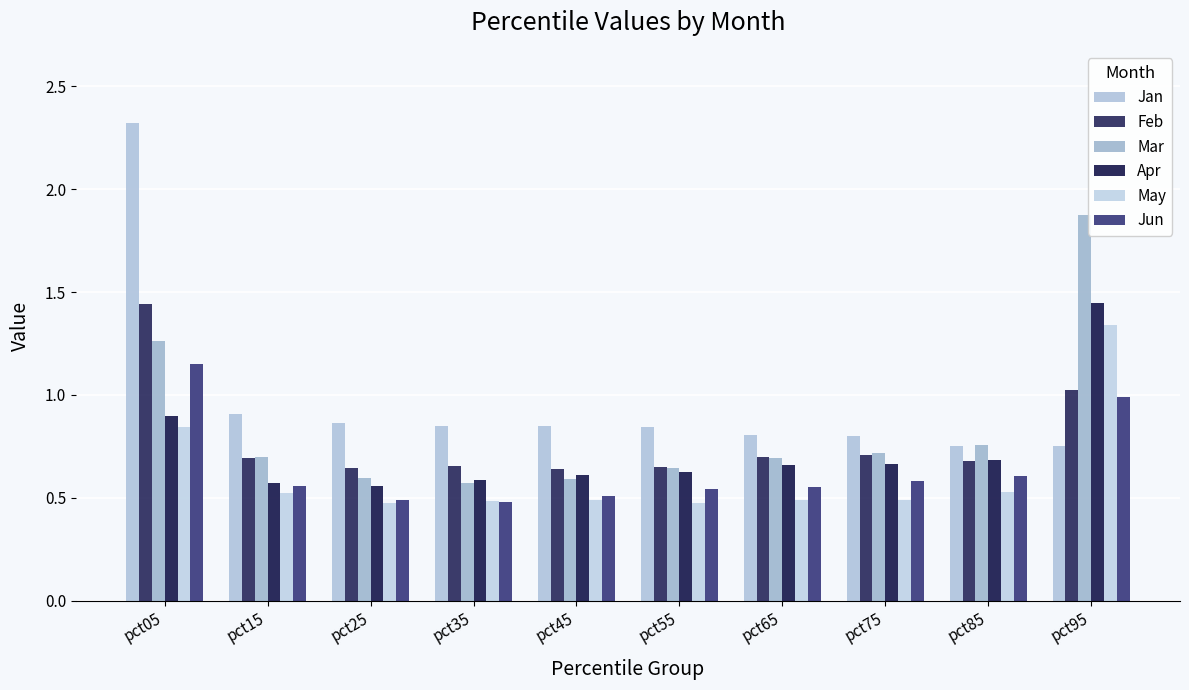

How many groups of bars are there?

10